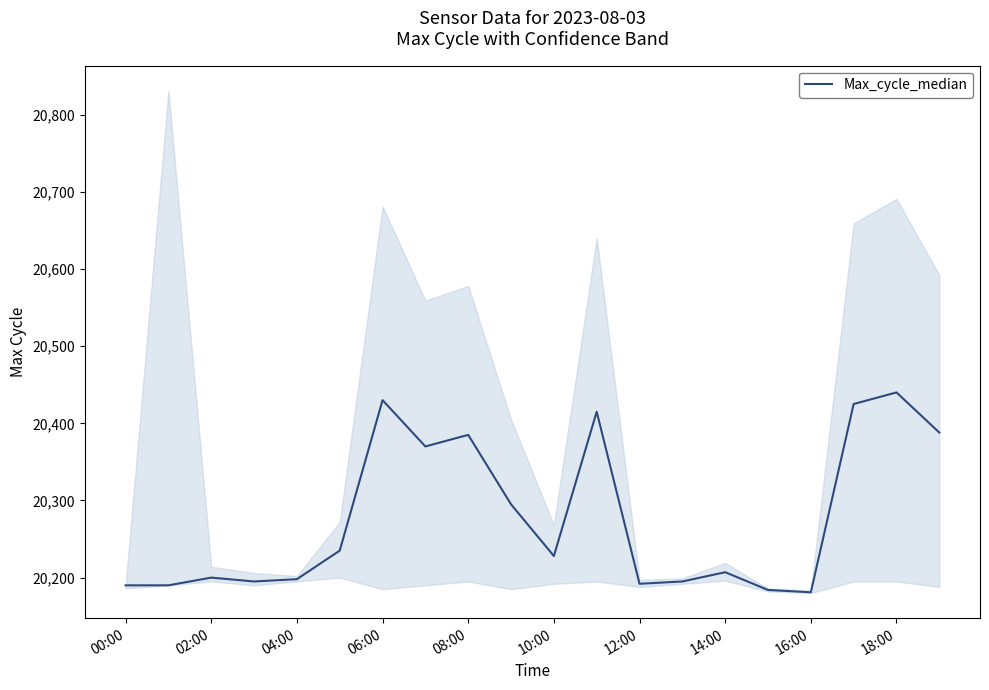

True or false: Max_cycle_median has a value of 31330 at 02:00.

False